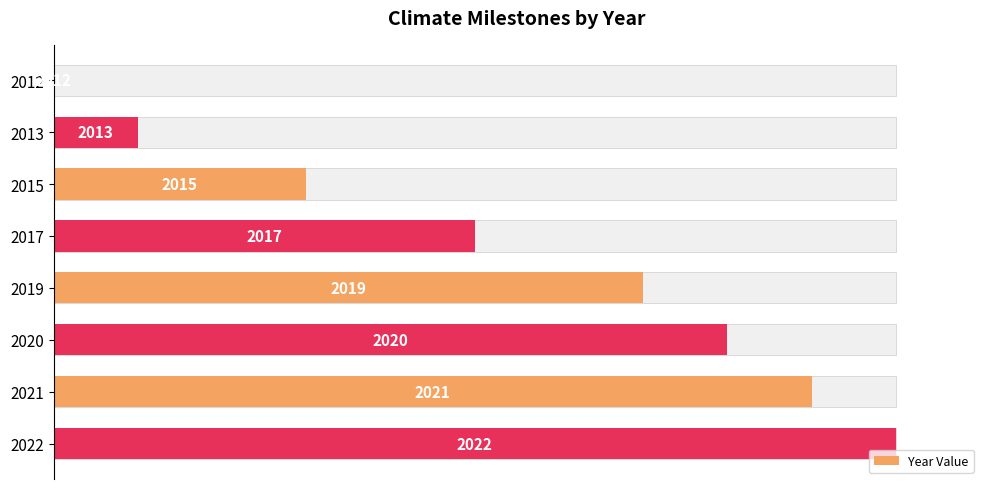

The chart shows a value of 100 at 2022. True or false?

True